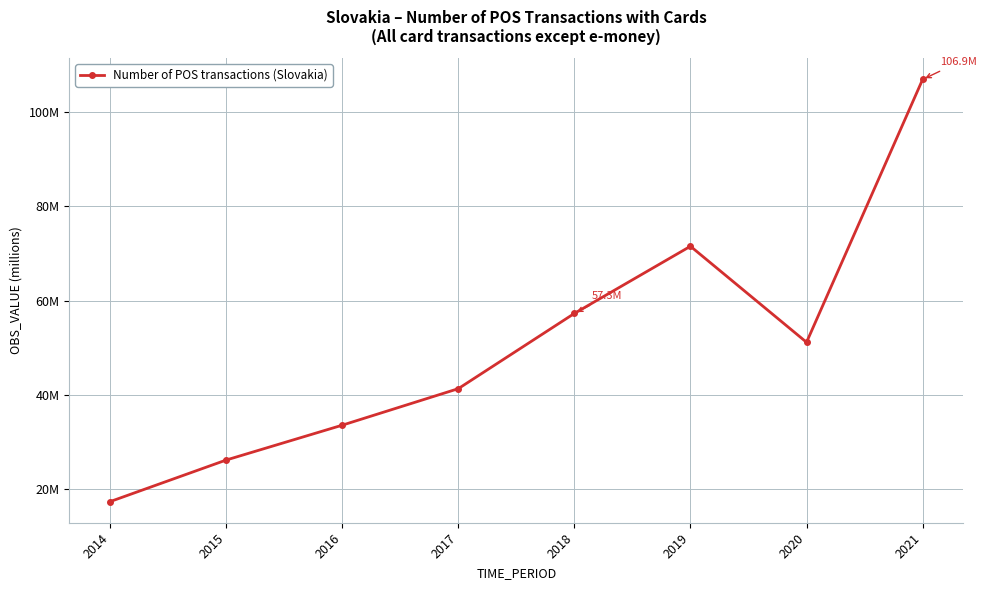

The chart shows a value of 15.1 at 2016. True or false?

False